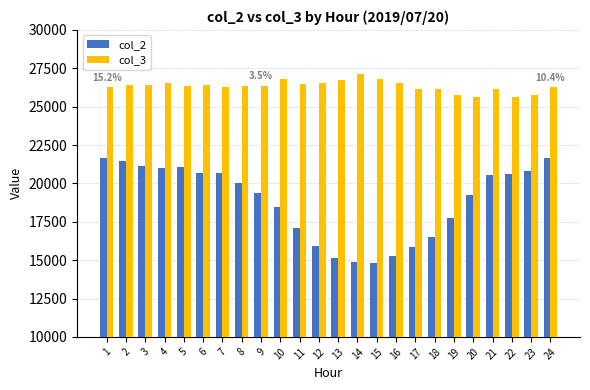

The value of col_2 at 21 is 7812. True or false?

False